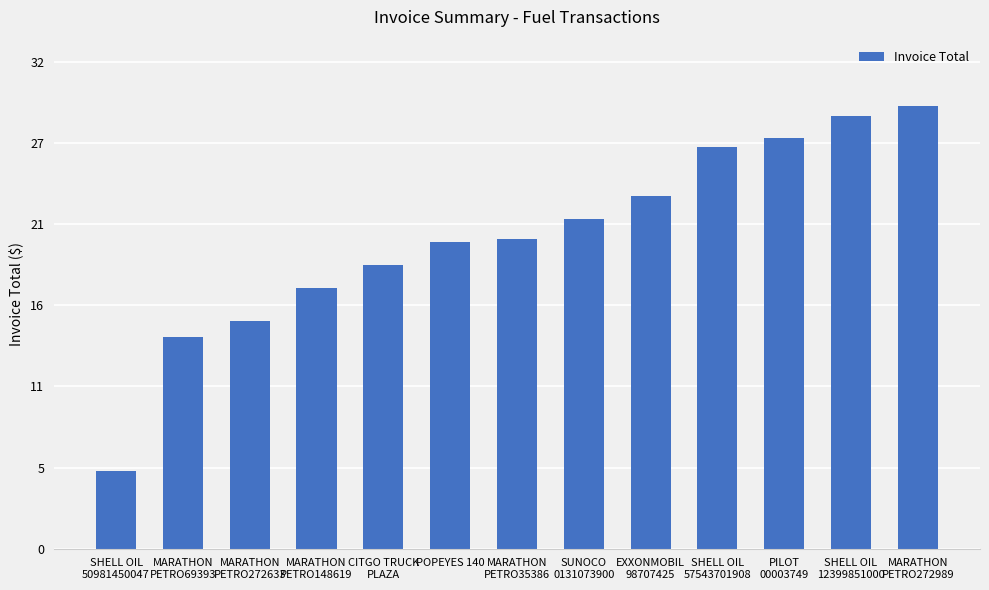

List the labels in order of value, largest first.

MARATHON
PETRO272989, SHELL OIL
12399851000, PILOT
00003749, SHELL OIL
57543701908, EXXONMOBIL
98707425, SUNOCO
0131073900, MARATHON
PETRO35386, POPEYES 140, CITGO TRUCK
PLAZA, MARATHON
PETRO148619, MARATHON
PETRO272633, MARATHON
PETRO69393, SHELL OIL
50981450047